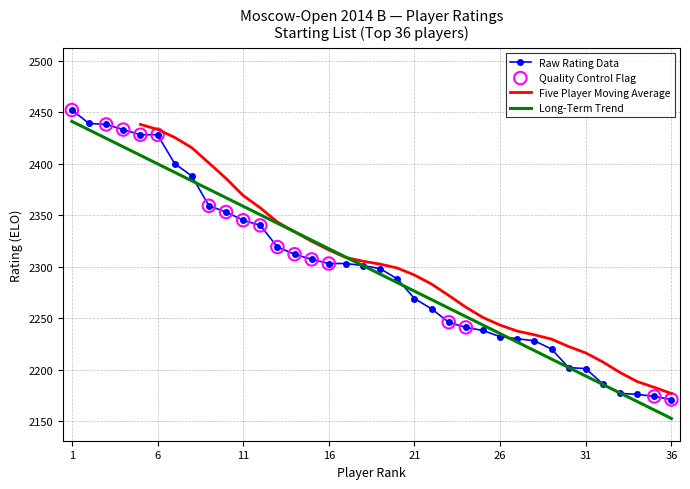

Approximately how many times larger is the value at 23 compared to 4?

0.9